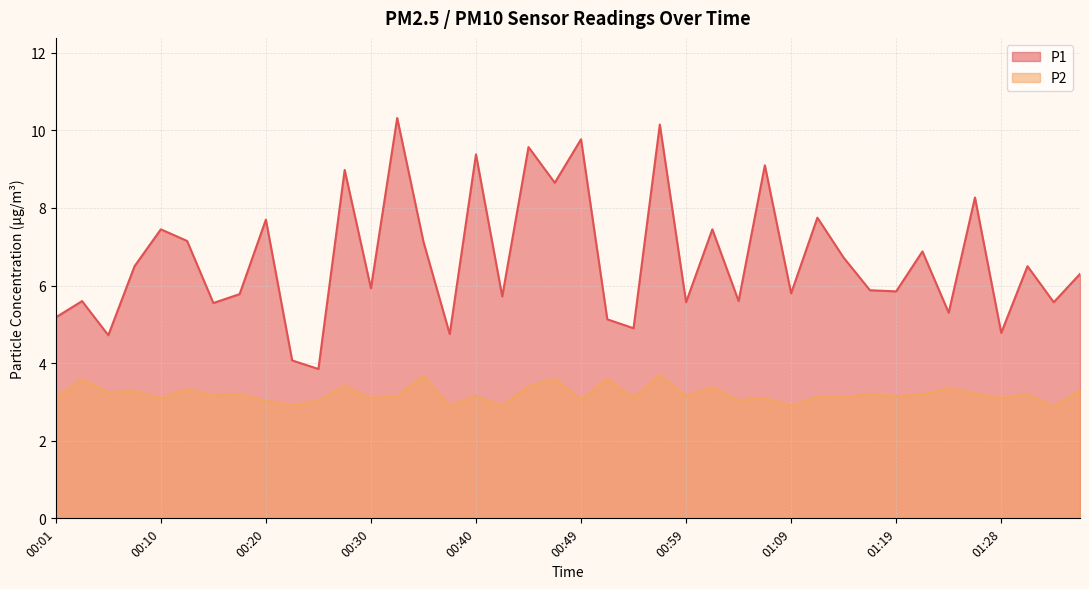

Reading left to right, transcribe all the data shown in this chart.

P1: 00:01=5.2	00:03=5.6	00:06=4.7	00:08=6.5	00:10=7.5	00:13=7.2	00:15=5.5	00:18=5.8	00:20=7.7	00:23=4.1	00:25=3.9	00:27=9.0	00:30=5.9	00:32=10.3	00:35=7.1	00:37=4.8	00:40=9.4	00:42=5.7	00:44=9.6	00:47=8.7	00:49=9.8	00:52=5.1	00:54=4.9	00:57=10.2	00:59=5.6	01:01=7.5	01:04=5.6	01:06=9.1	01:09=5.8	01:11=7.8	01:14=6.7	01:16=5.9	01:19=5.8	01:21=6.9	01:23=5.3	01:26=8.3	01:28=4.8	01:31=6.5	01:33=5.6	01:36=6.3
P2: 00:01=3.1	00:03=3.6	00:06=3.2	00:08=3.3	00:10=3.1	00:13=3.3	00:15=3.2	00:18=3.2	00:20=3.0	00:23=2.9	00:25=3.0	00:27=3.4	00:30=3.1	00:32=3.1	00:35=3.7	00:37=2.9	00:40=3.1	00:42=2.9	00:44=3.4	00:47=3.6	00:49=3.0	00:52=3.6	00:54=3.1	00:57=3.7	00:59=3.1	01:01=3.4	01:04=3.0	01:06=3.1	01:09=2.9	01:11=3.1	01:14=3.1	01:16=3.2	01:19=3.1	01:21=3.2	01:23=3.4	01:26=3.2	01:28=3.1	01:31=3.2	01:33=2.9	01:36=3.3